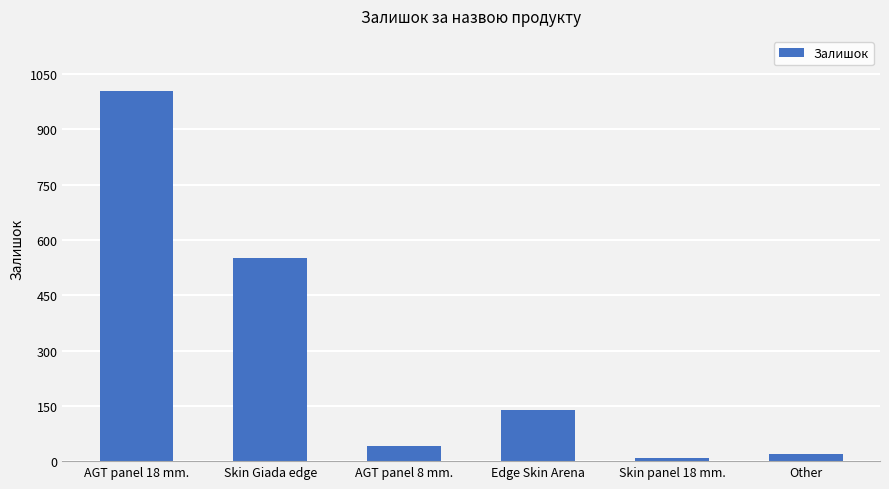

Rank the categories by value from lowest to highest.

Skin panel 18 mm., Other, AGT panel 8 mm., Edge Skin Arena, Skin Giada edge, AGT panel 18 mm.